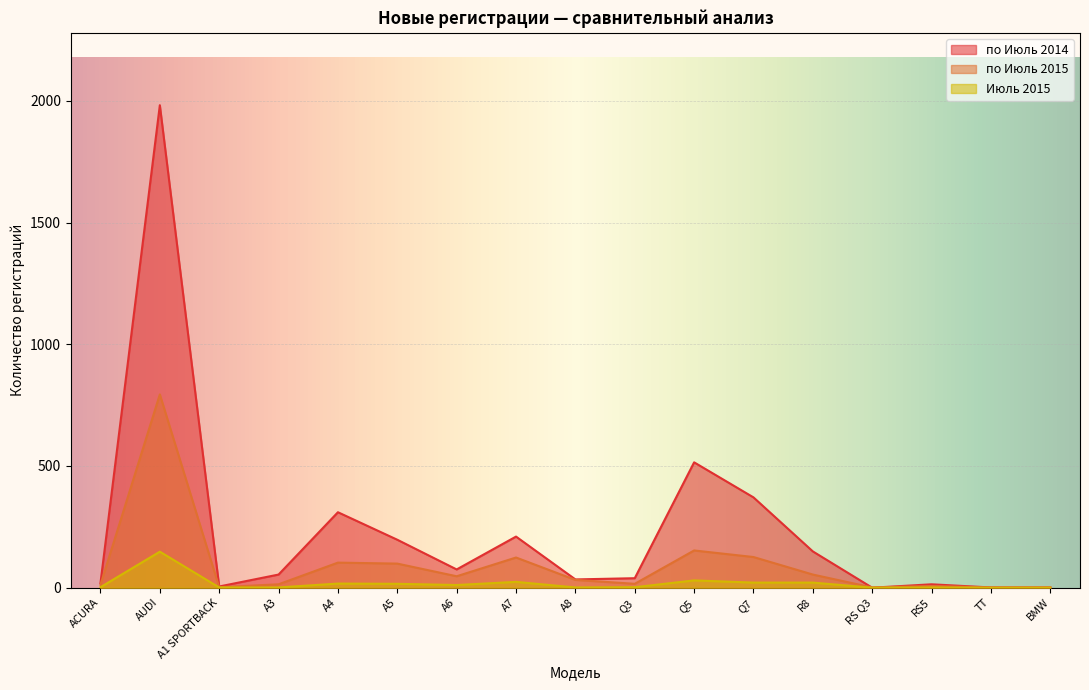

Rank the categories by Июль 2015 value from highest to lowest.

AUDI, Q5, A7, Q7, R8, A4, A5, A6, ACURA, Q3, A1 SPORTBACK, A3, A8, RS5, RS Q3, TT, BMW